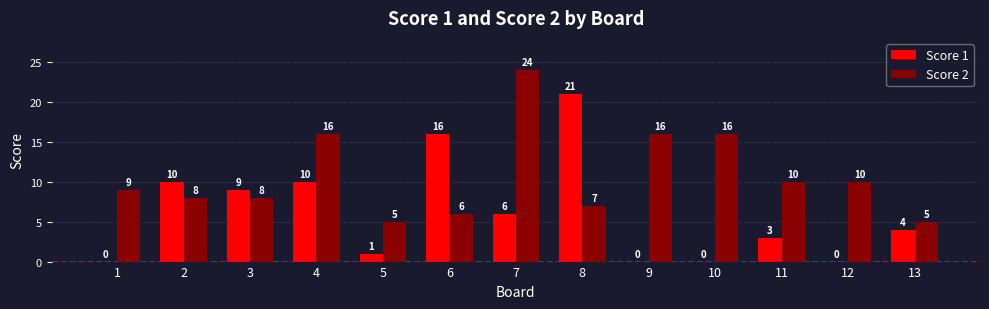

Is the value of Score 1 at 5 greater than the value of Score 2 at 5?

No